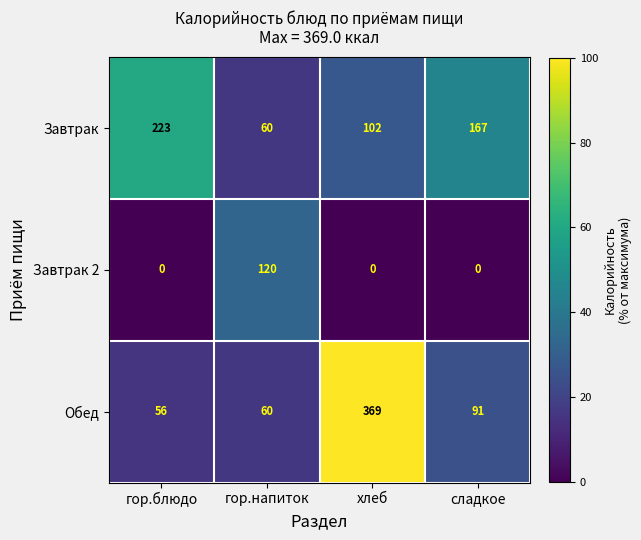

Is the value of Завтрак 2 at гор.напиток greater than the value of Завтрак at гор.блюдо?

No